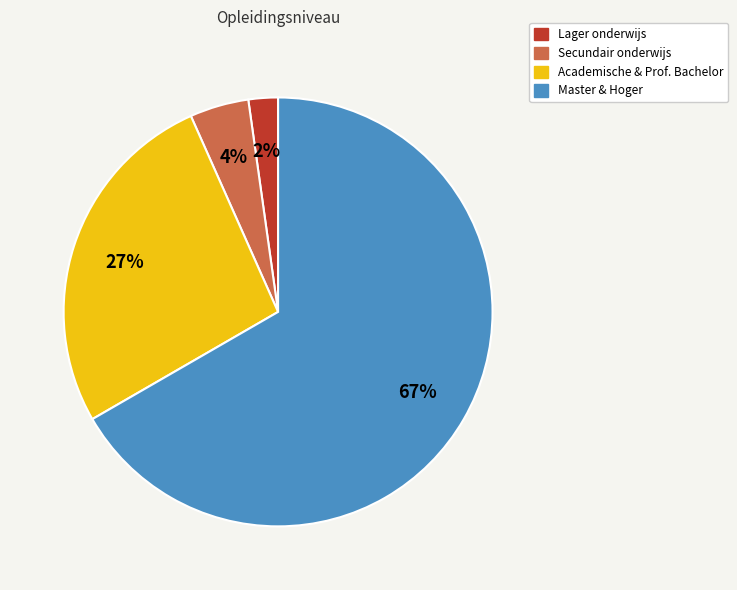

Does any single category account for the majority?

Yes